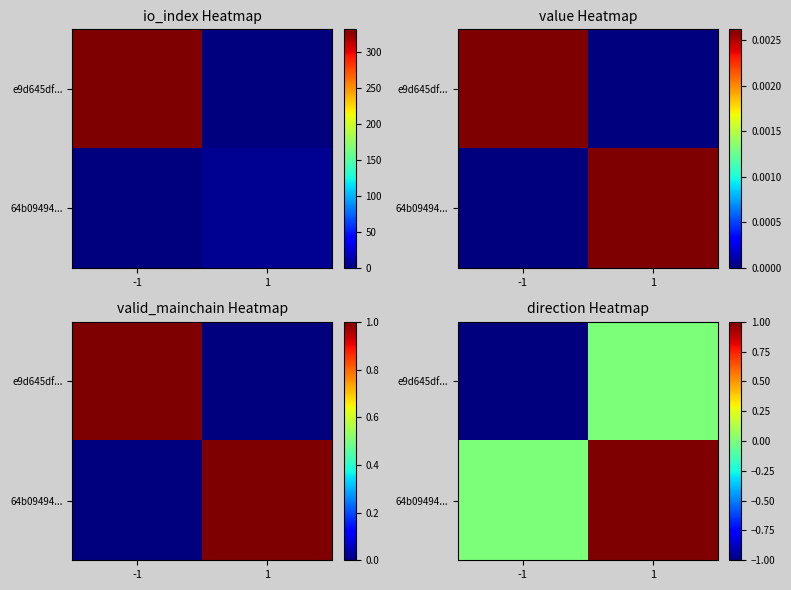

Count the e9d645df... values in the range -1 to 0.

2